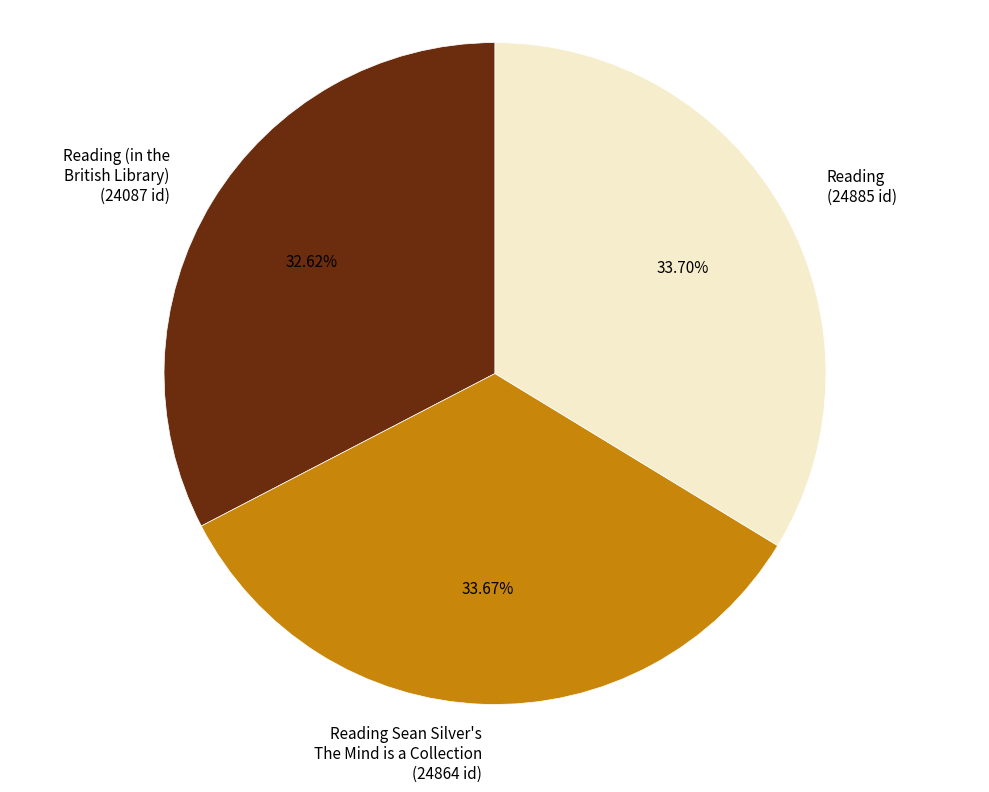

To the nearest percent, what is the difference between the largest and smallest slice percentages?

1%